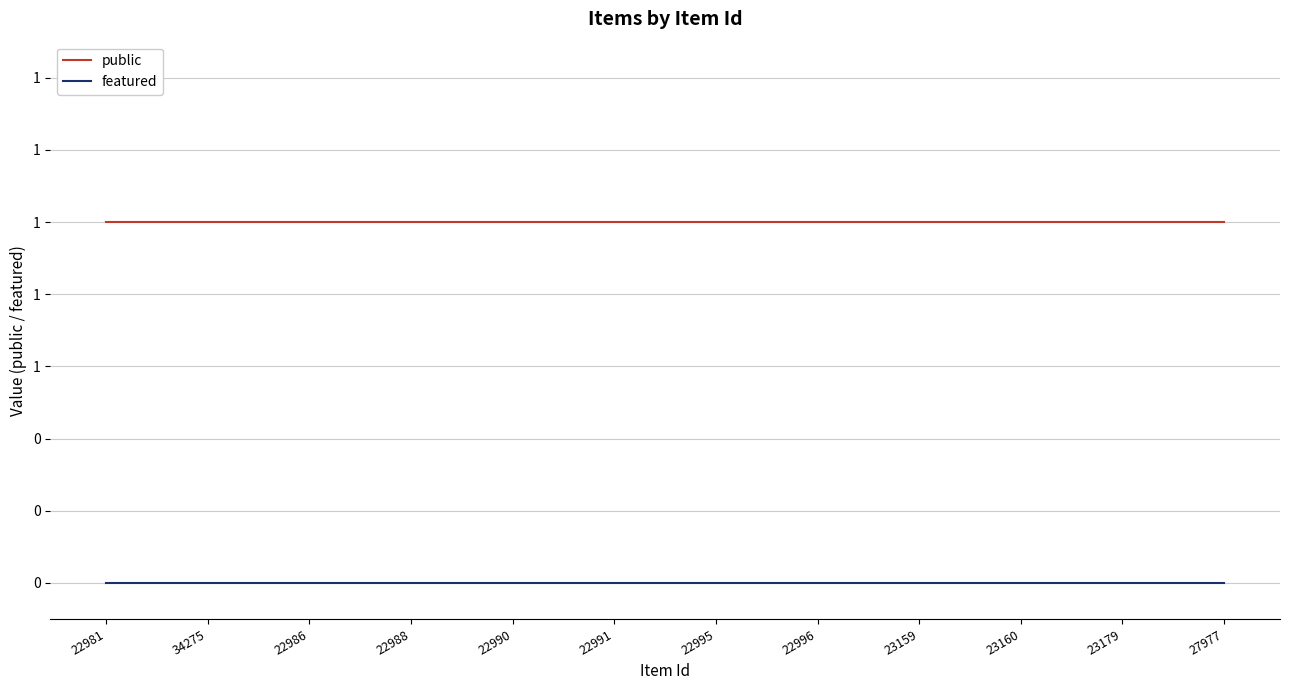

True or false: featured and public cross at least once.

False